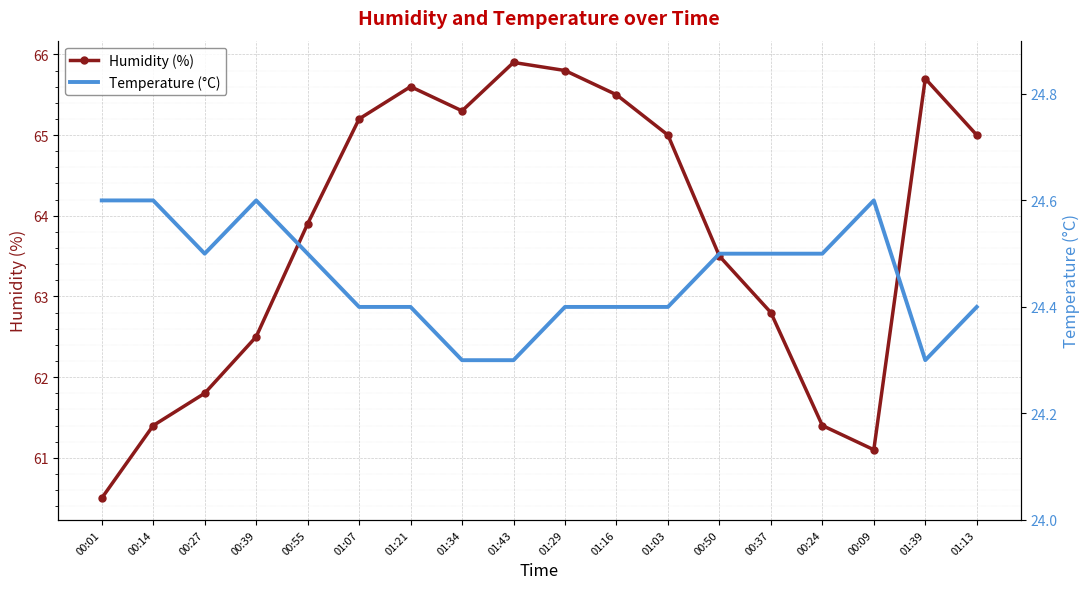

Which series has the widest spread of values?

Humidity